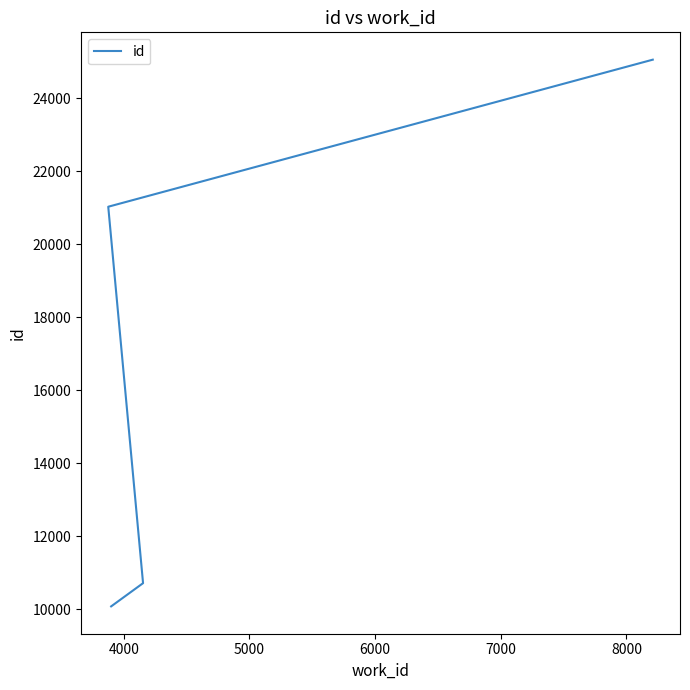

The chart shows a value of 4015 at 4000. True or false?

False